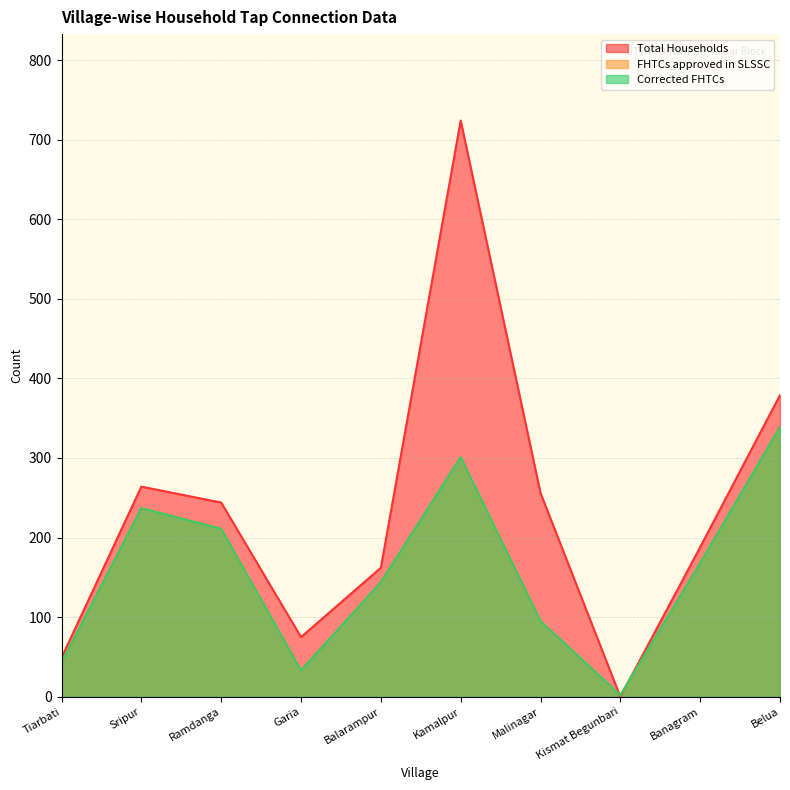

Which has a higher value, Banagram or Sripur?

Sripur